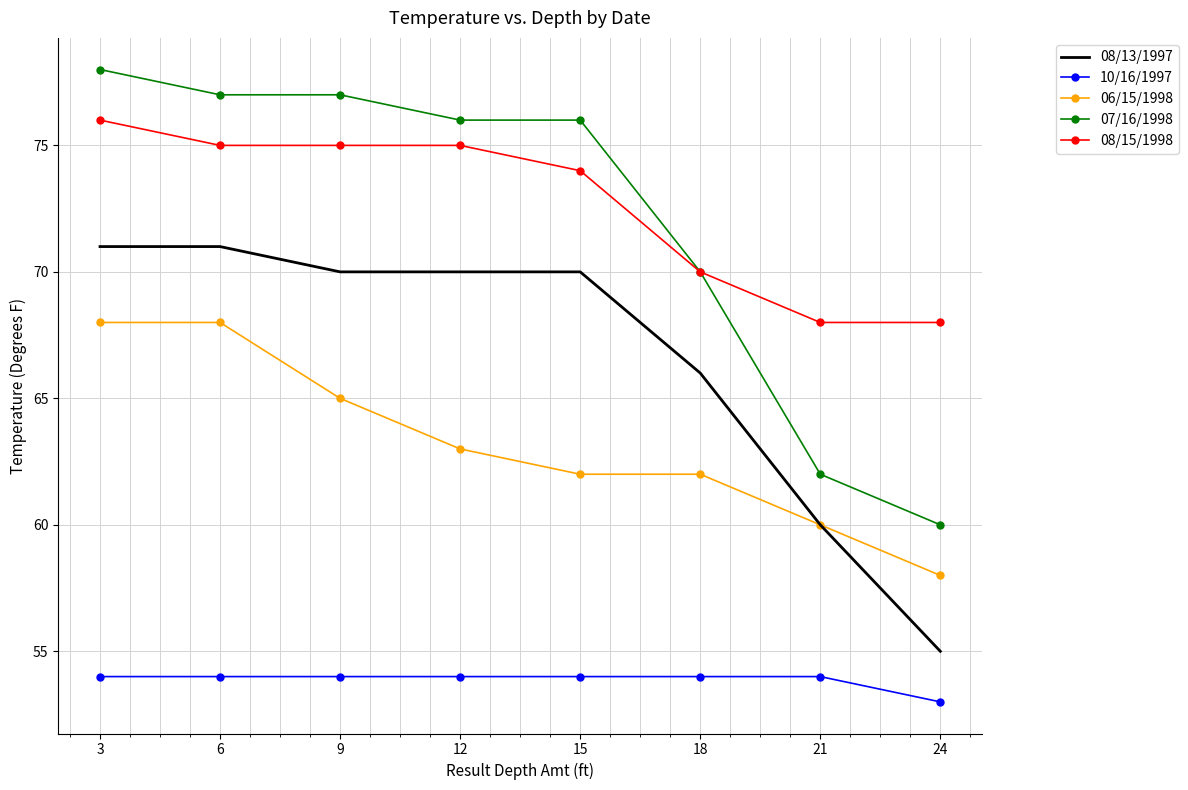

Is it true that 10/16/1997 equals 54 at 9?

True